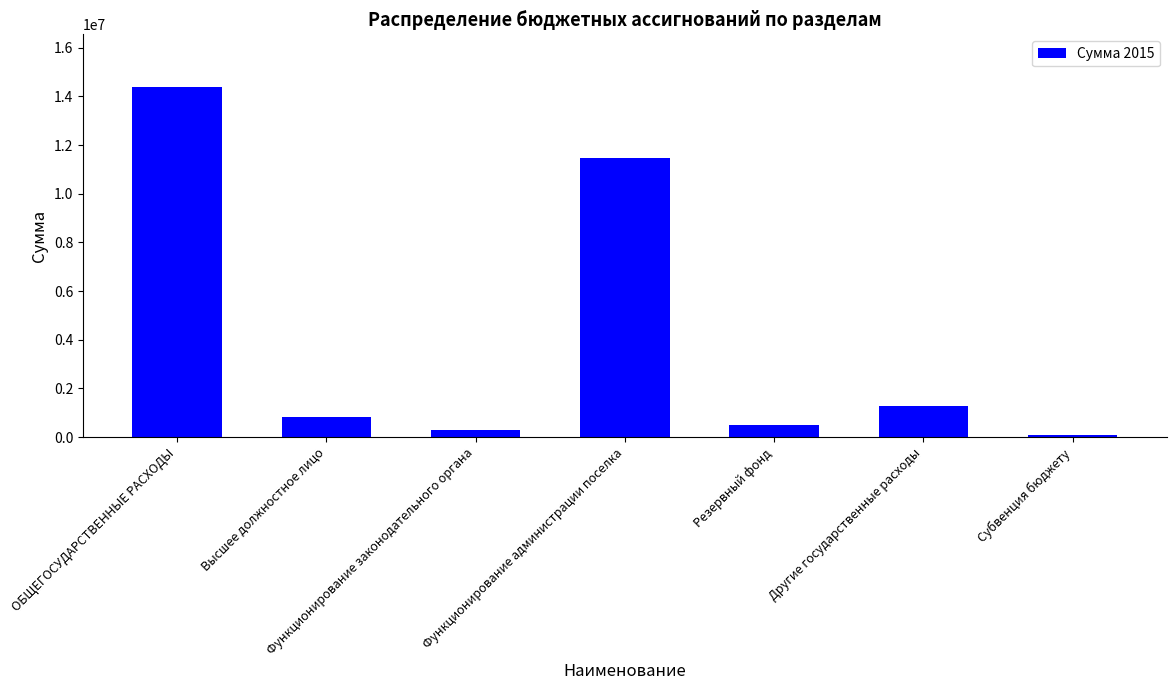

How many values are below 826595?

3